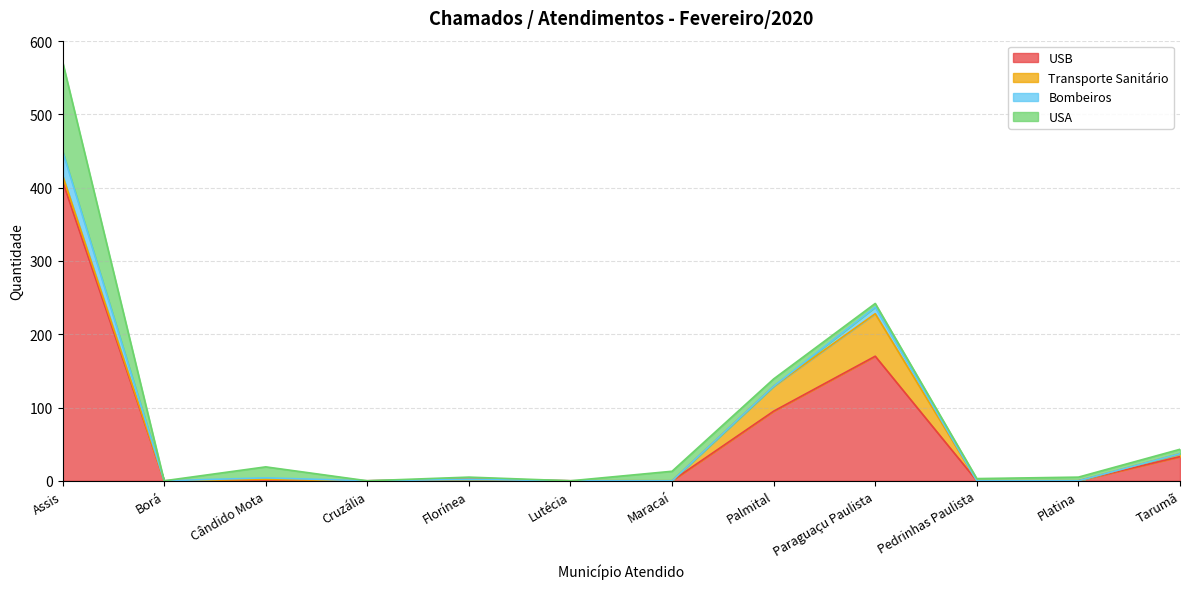

The Transporte Sanitário series shows 34 at Palmital. True or false?

True